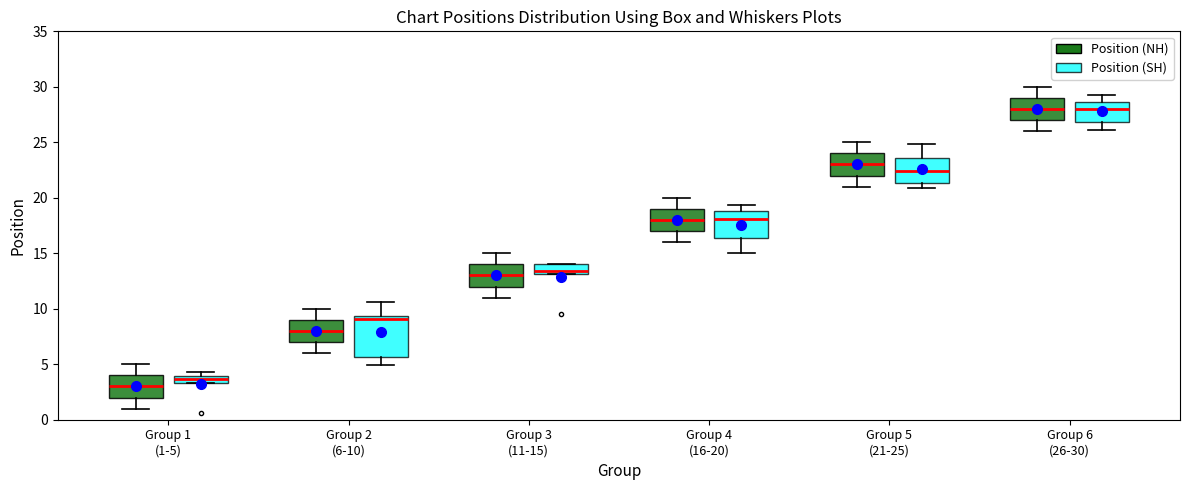

Which box's median line is the lowest?

Group 1 (1-5) (Position (NH))